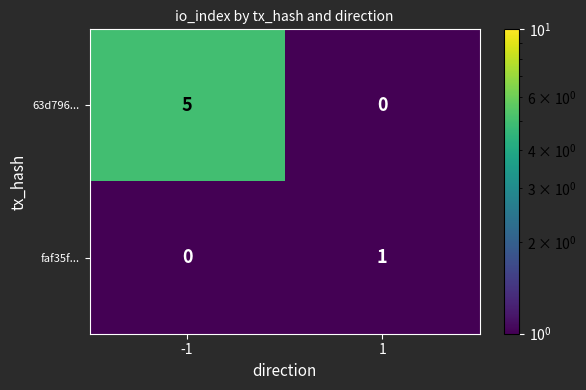

Which series has the widest spread of values?

63d796...